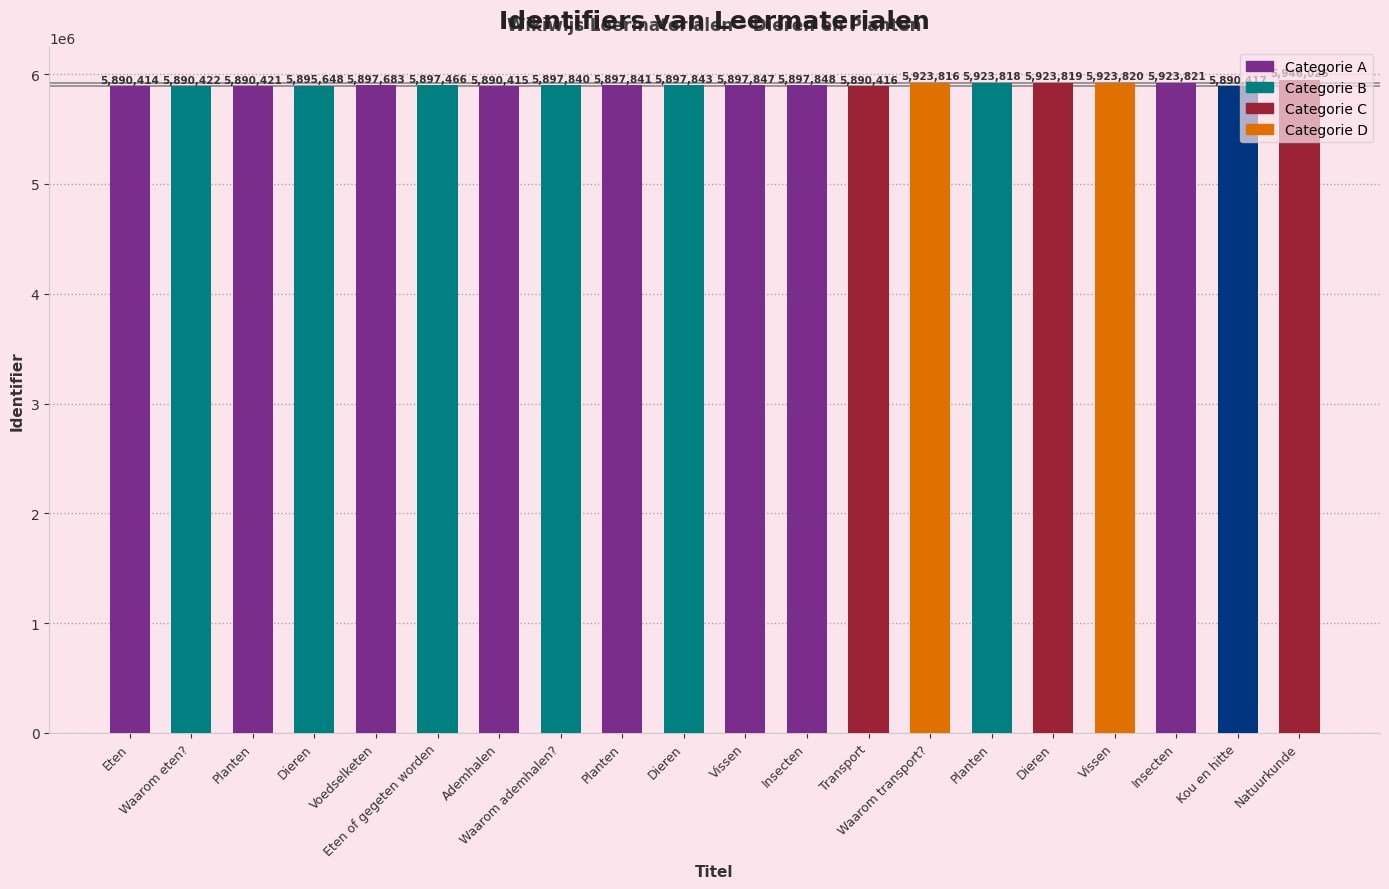

Which has a higher value, Insecten or Dieren?

Dieren